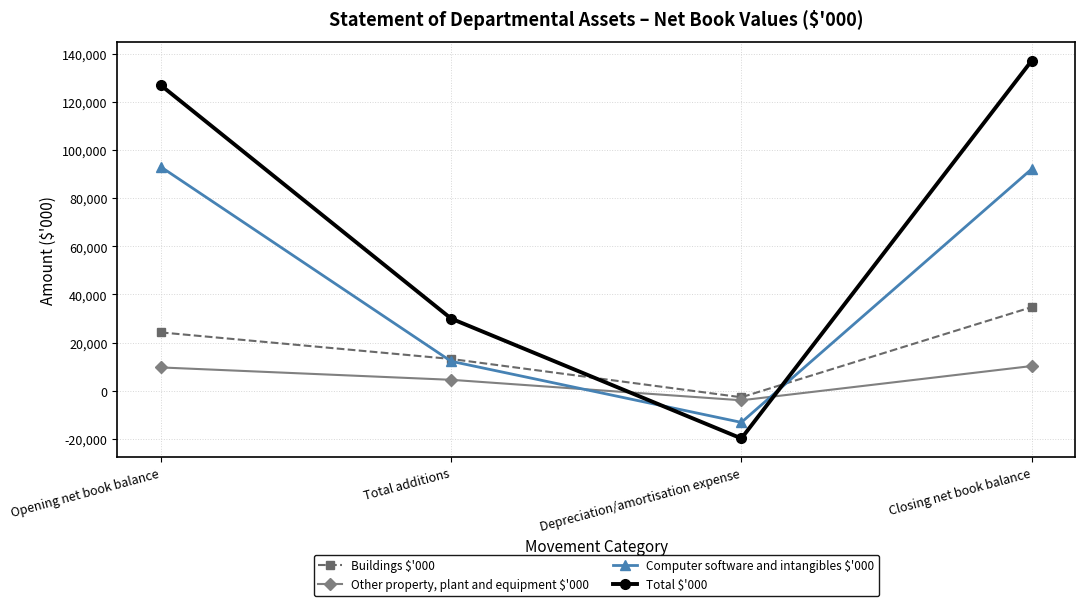

Rank the categories by Total $'000 value from highest to lowest.

Closing net book balance, Opening net book balance, Total additions, Depreciation/amortisation expense